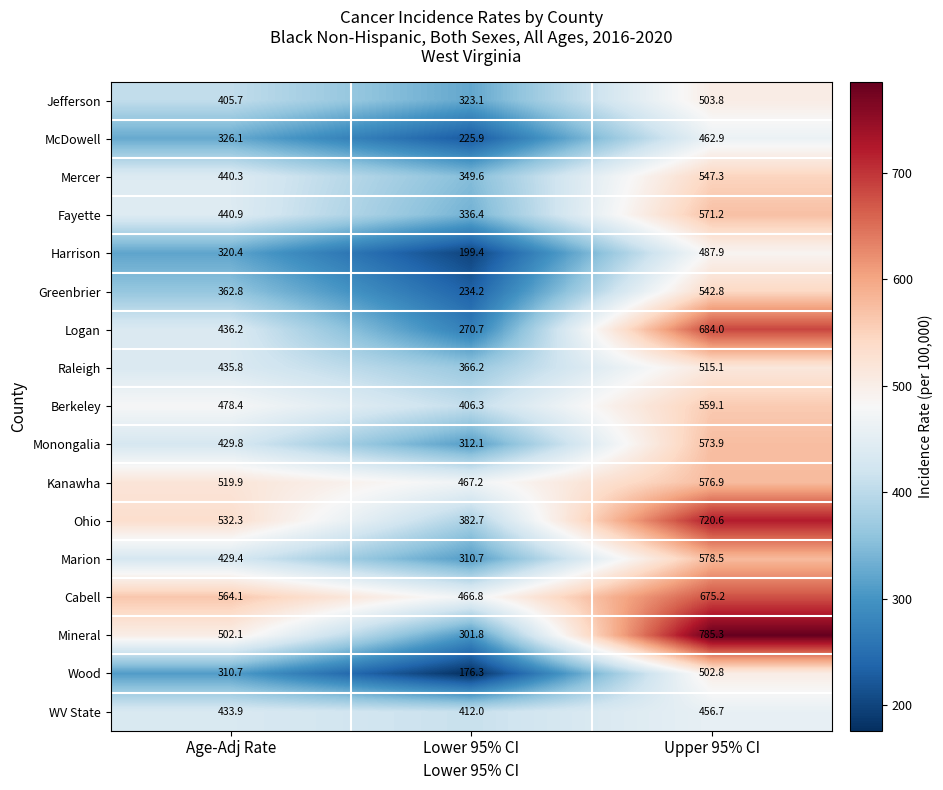

At which label is Jefferson closest to 413?

Age-Adj Rate